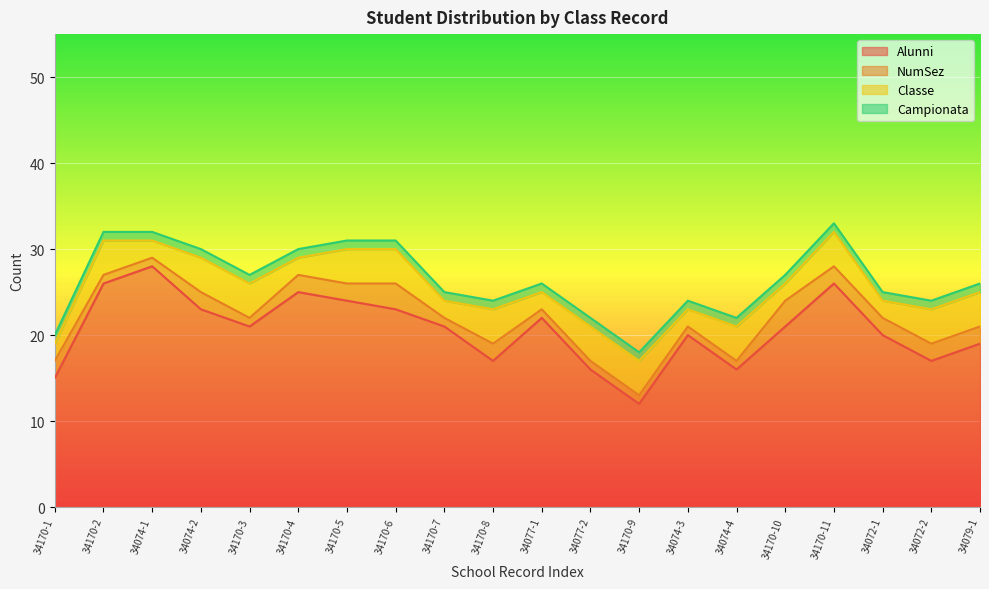

How many lines are shown in the chart?

4